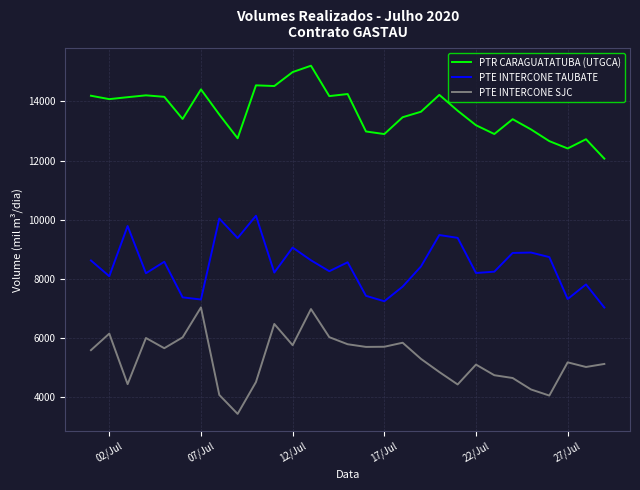

Which series has the largest total across all categories?

PTR CARAGUATATUBA (UTGCA)